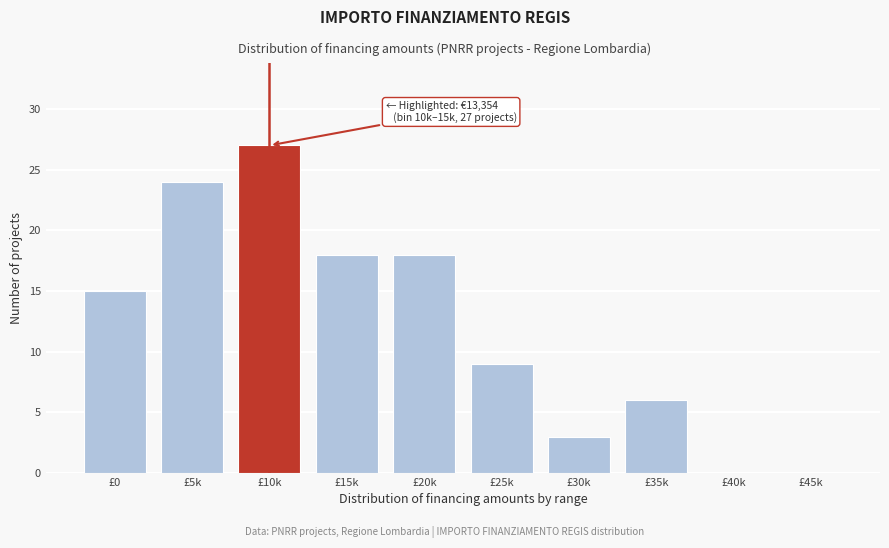

Reading left to right, transcribe all the data shown in this chart.

£0=15	£5k=24	£10k=27	£15k=18	£20k=18	£25k=9	£30k=3	£35k=6	£40k=0	£45k=0